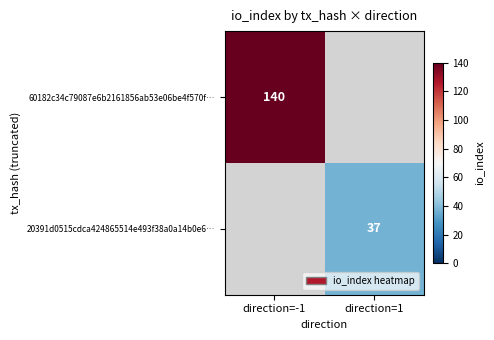

The value of 60182c34c79087e6b2161856ab53e06be4f570f… at direction=-1 is 64. True or false?

False